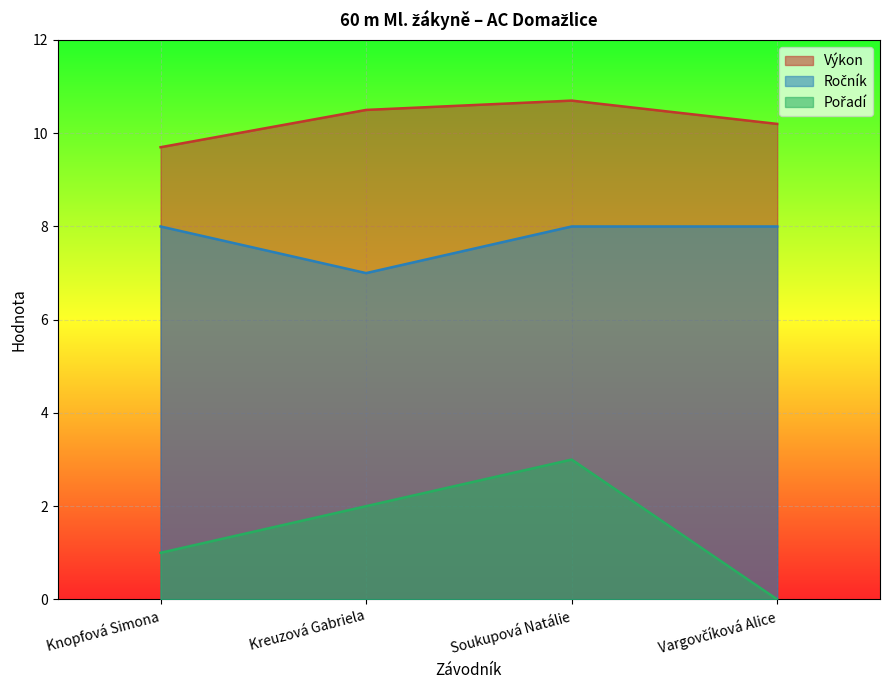

In Ročník, how many points are lower than both neighbors (excluding endpoints)?

1